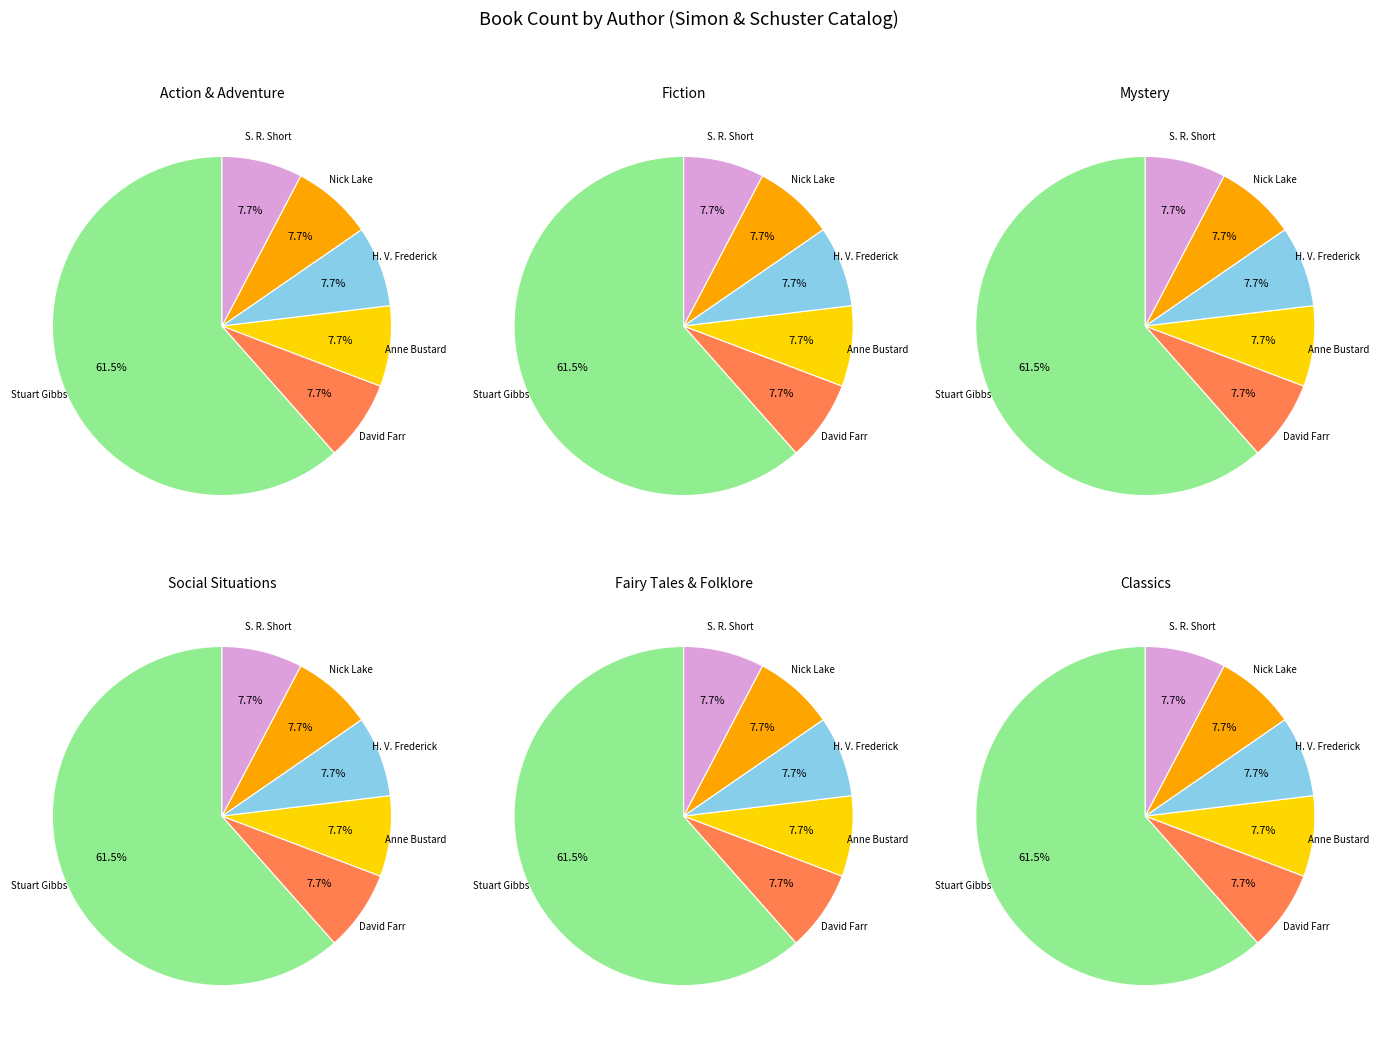

Is it true that counts is 51% of the pie?

False